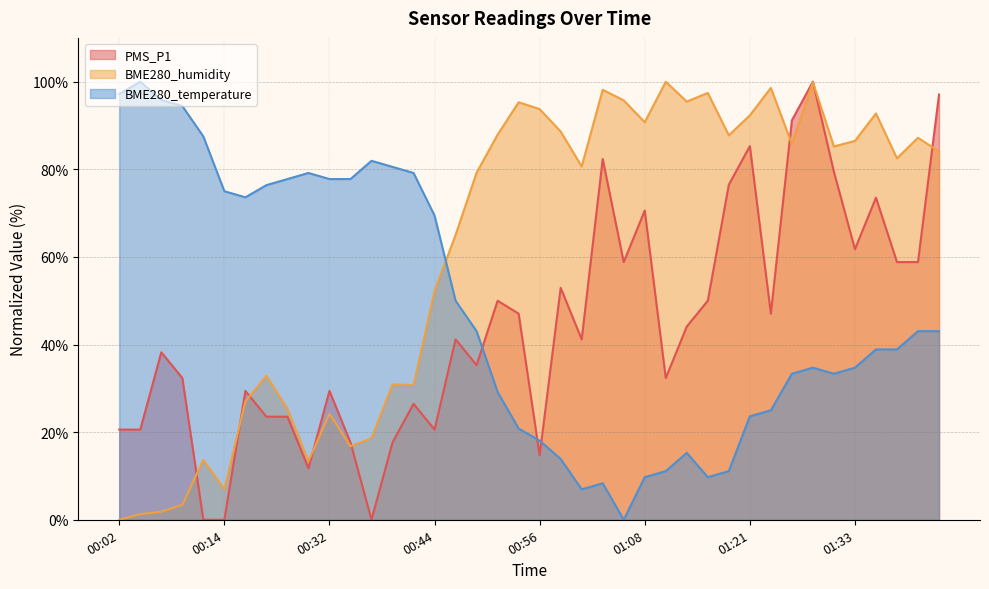

The BME280_temperature series shows 4.4 at 01:04. True or false?

False